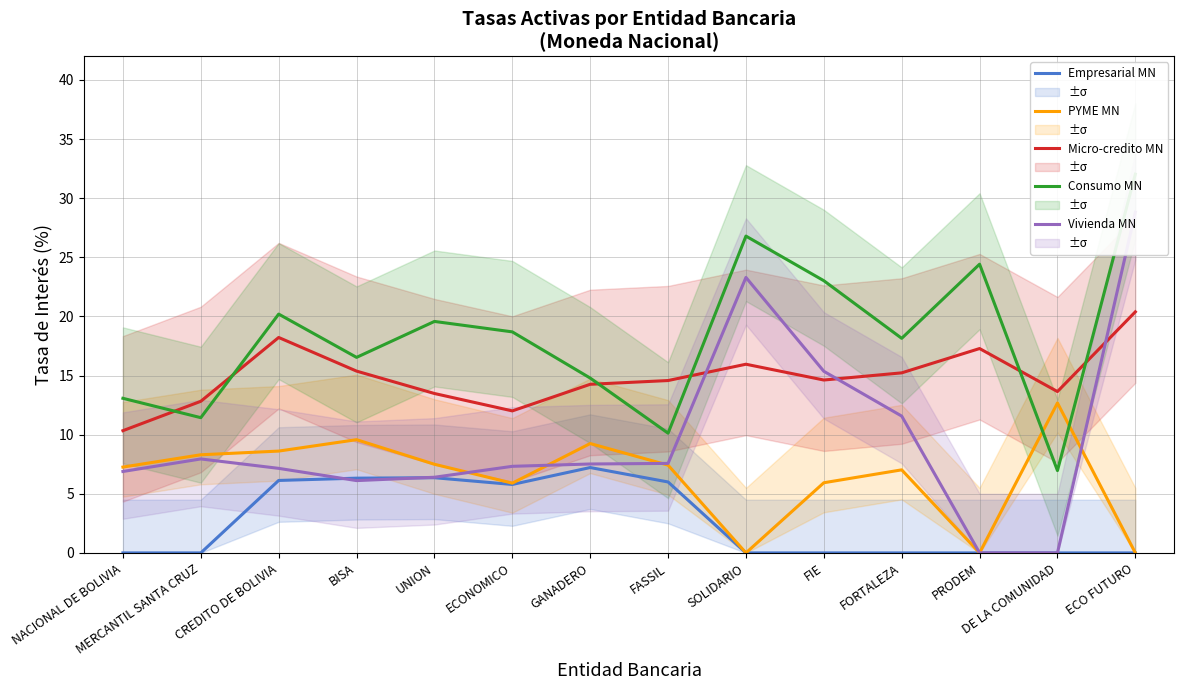

At NACIONAL DE BOLIVIA, list the series in order from largest to smallest.

Consumo MN, Micro-credito MN, PYME MN, Vivienda MN, Empresarial MN